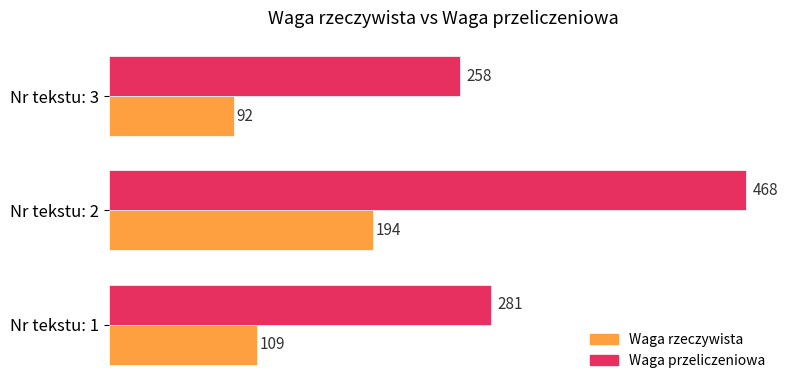

What is the maximum value for Waga rzeczywista?

194